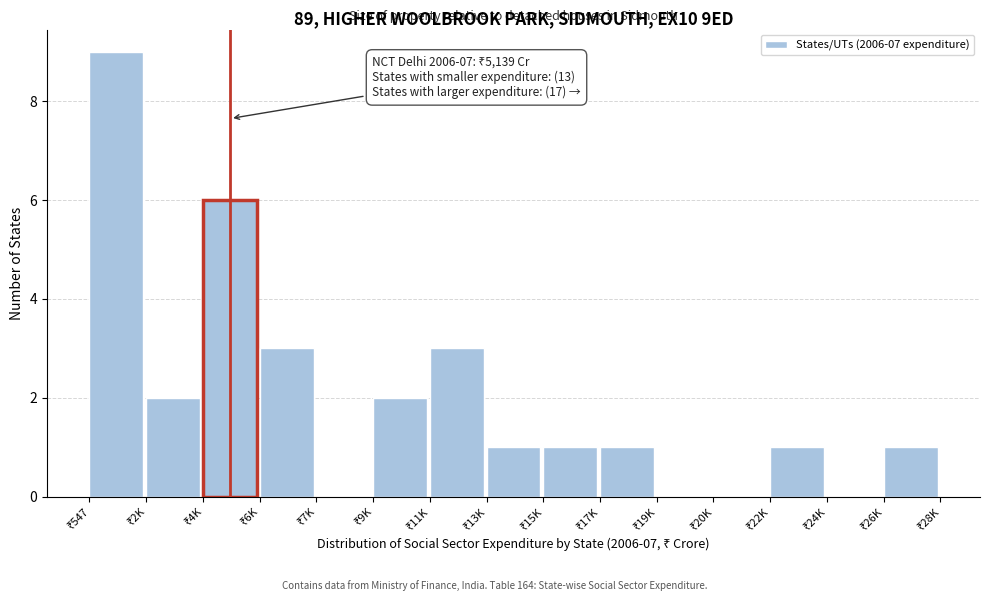

What is the greatest value displayed?

9